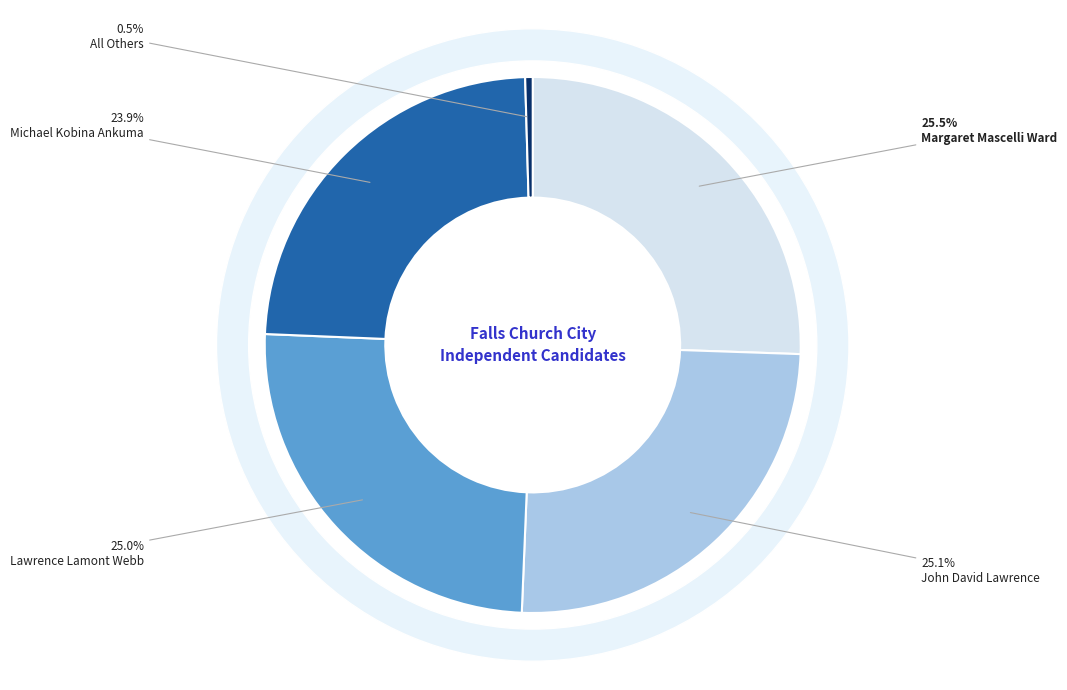

What portion of the pie excludes All Others?

99.5%